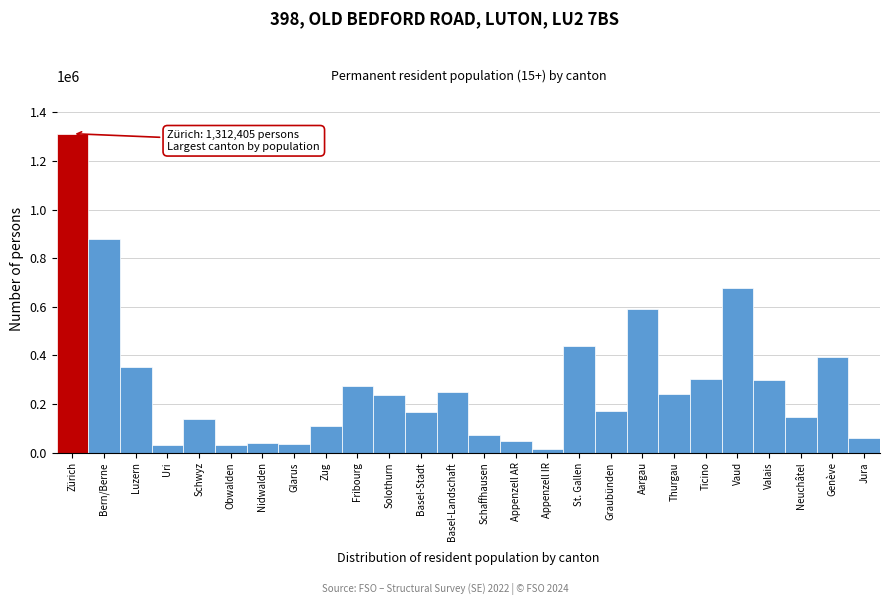

What is the label of the 6th bar from the right?

Ticino